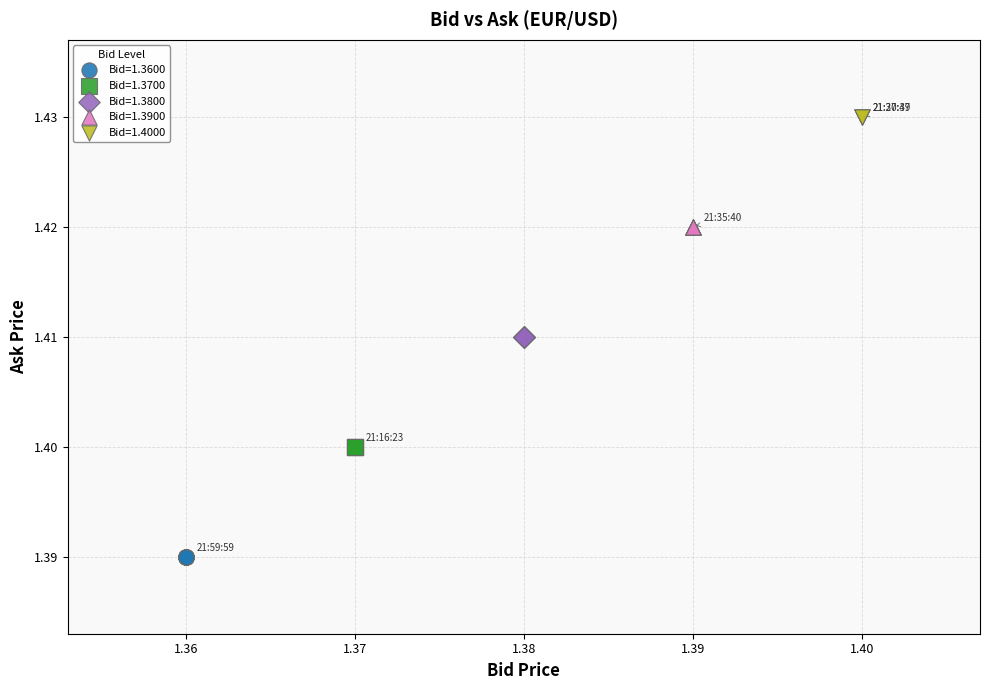

Which series contains the lowest Y value?

Bid=1.3600